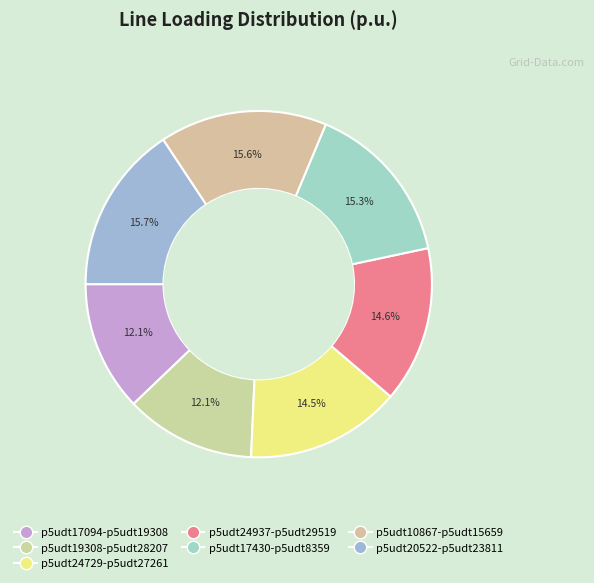

Does p5udt17430-p5udt8359 account for over 50% of the chart?

No